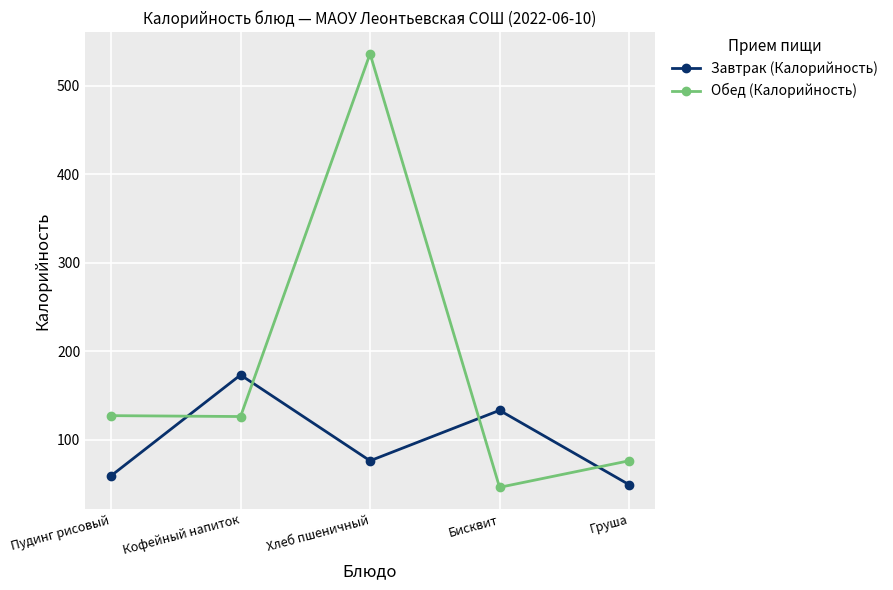

Between Кофейный напиток and Груша, which series saw the biggest shift?

Завтрак (Калорийность)